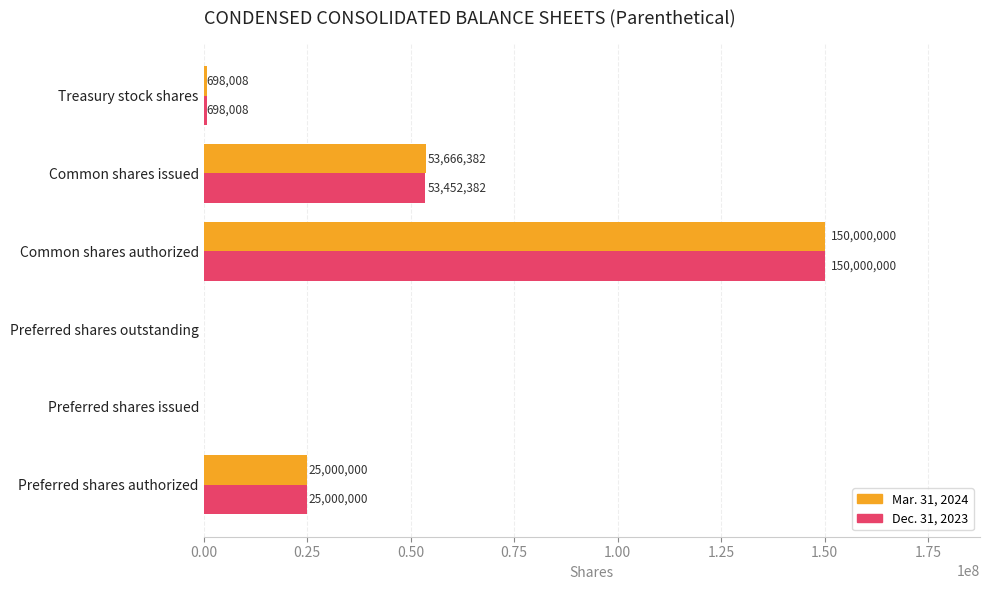

What is the sum of the Mar. 31, 2024 values at Preferred shares authorized and Common shares issued?

78666382